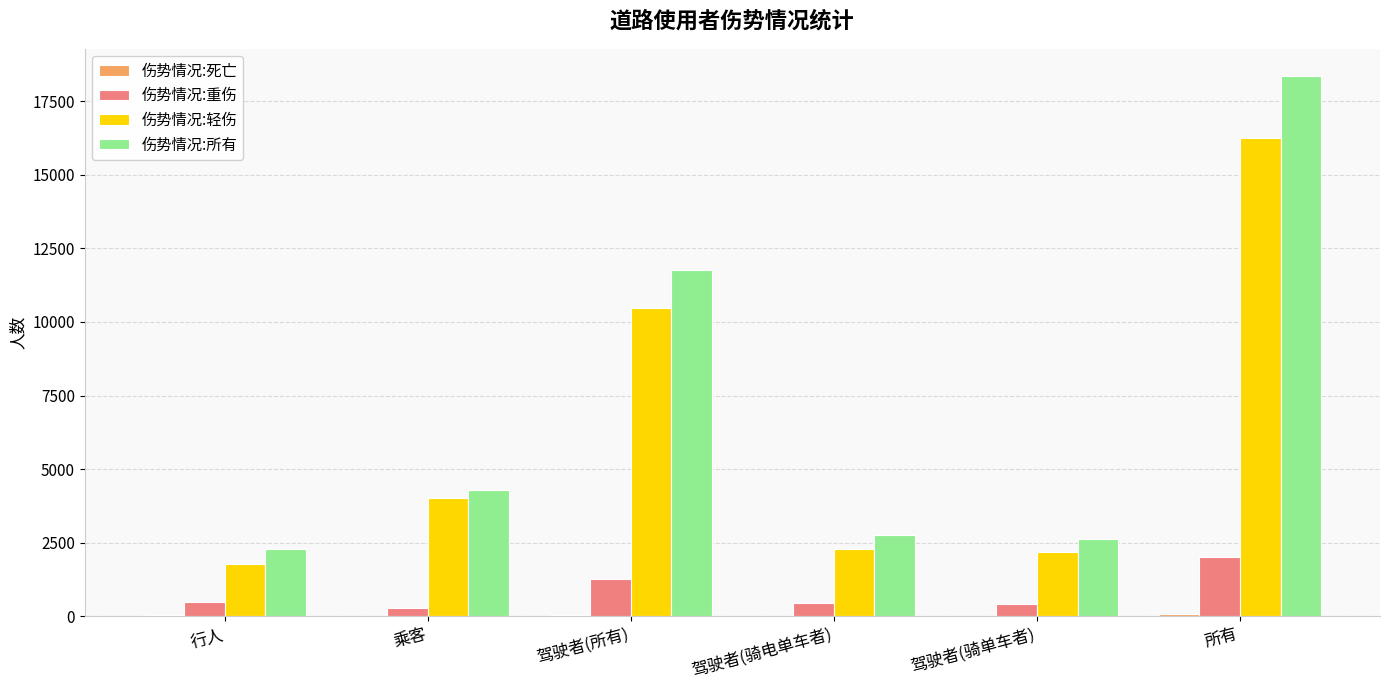

True or false: 伤势情况:所有 has a value of 2763 at 驾驶者(骑电单车者).

True